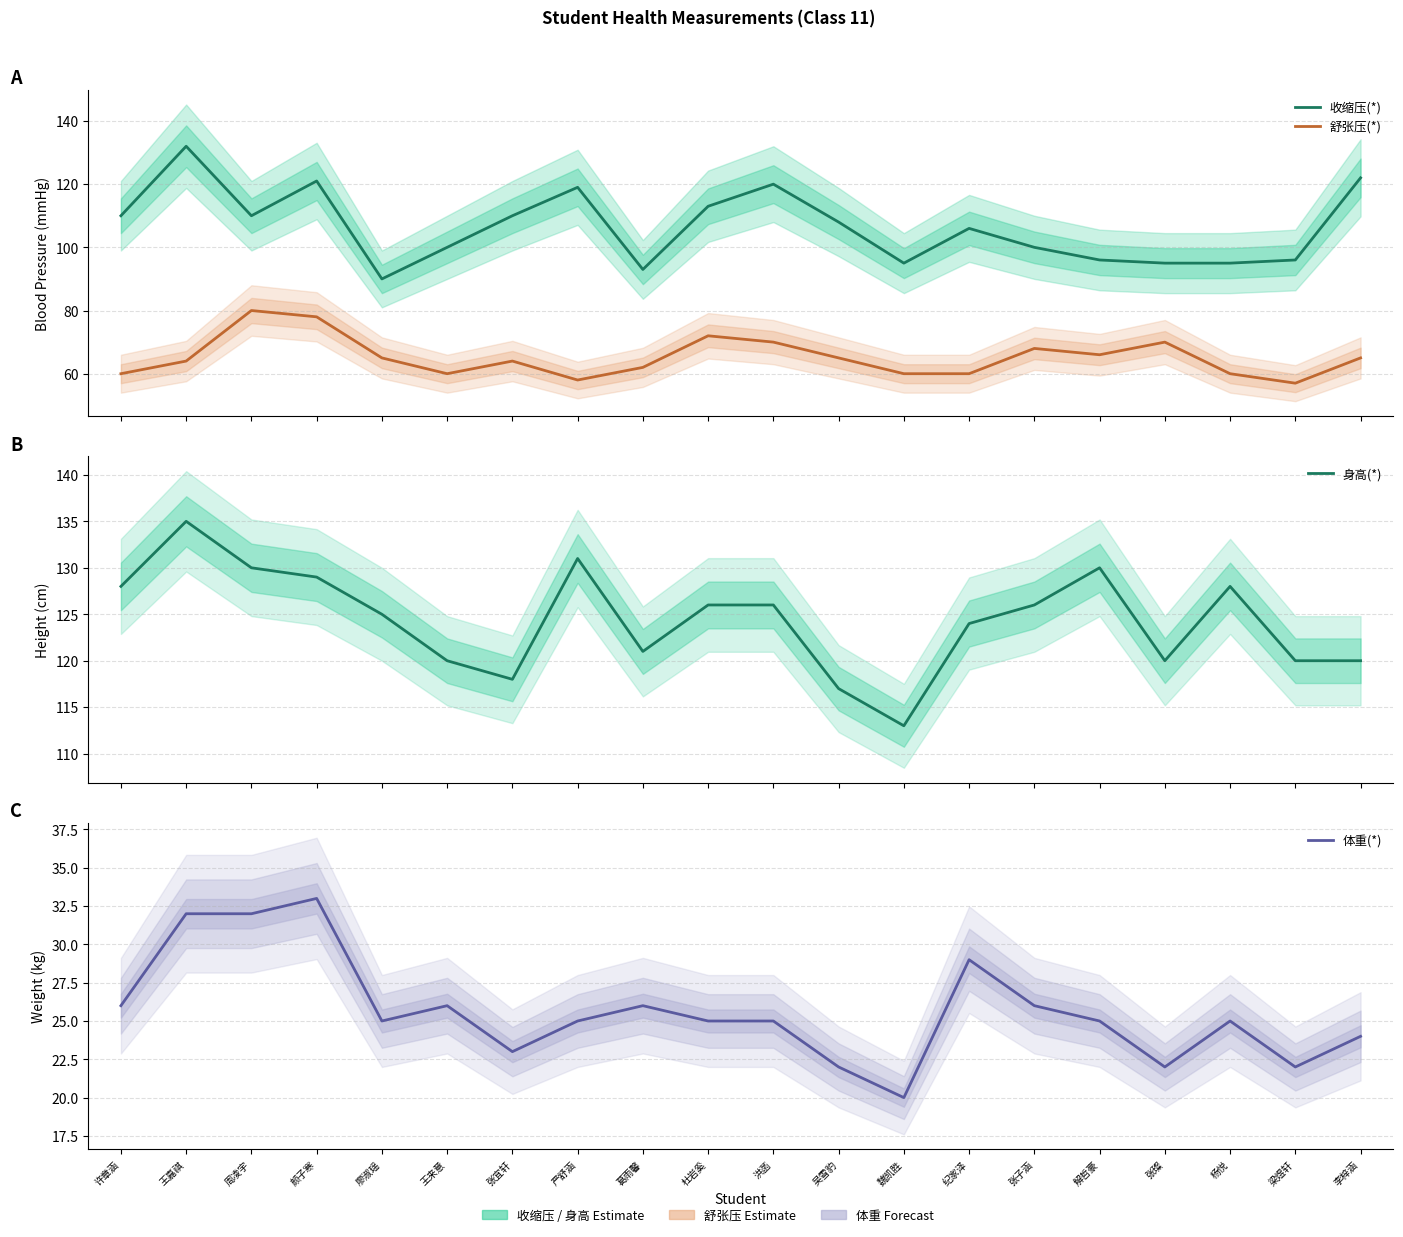

What is the difference between the 体重(*) values at 王来意 and 洪菡?

1